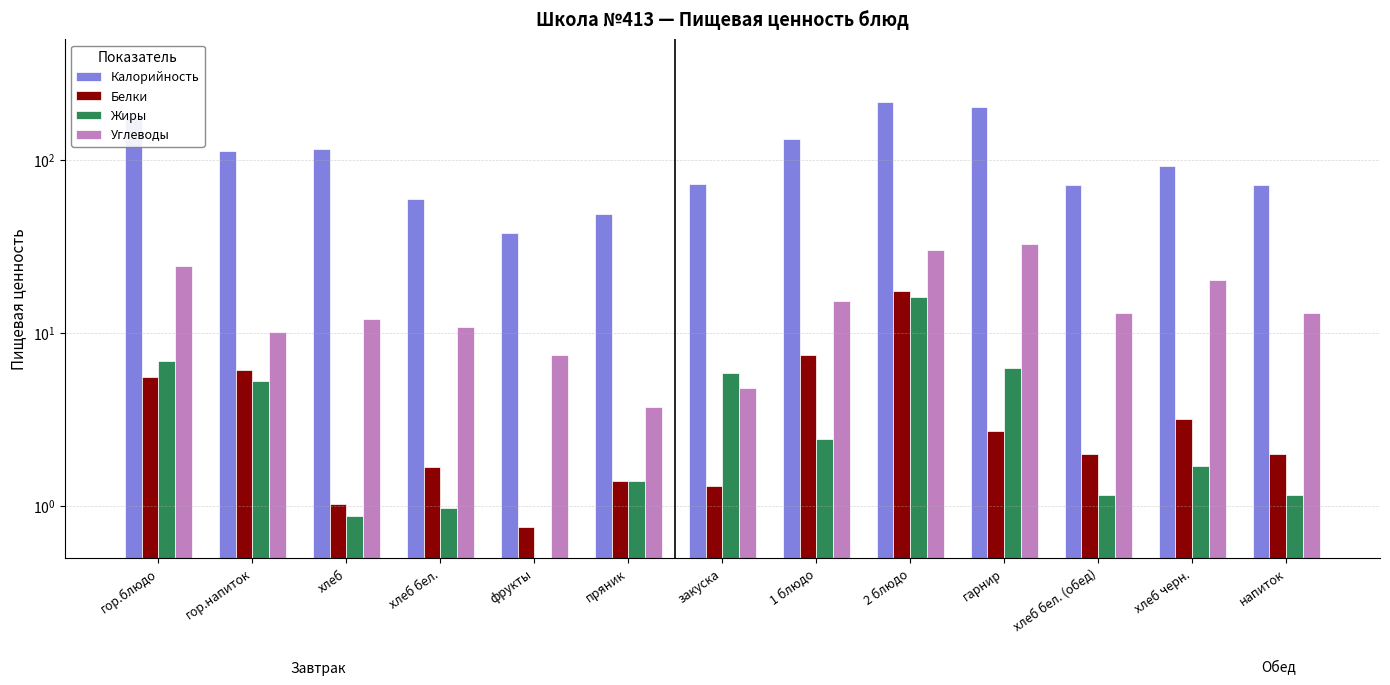

Rank the series at гор.напиток from lowest to highest value.

Жиры, Белки, Углеводы, Калорийность